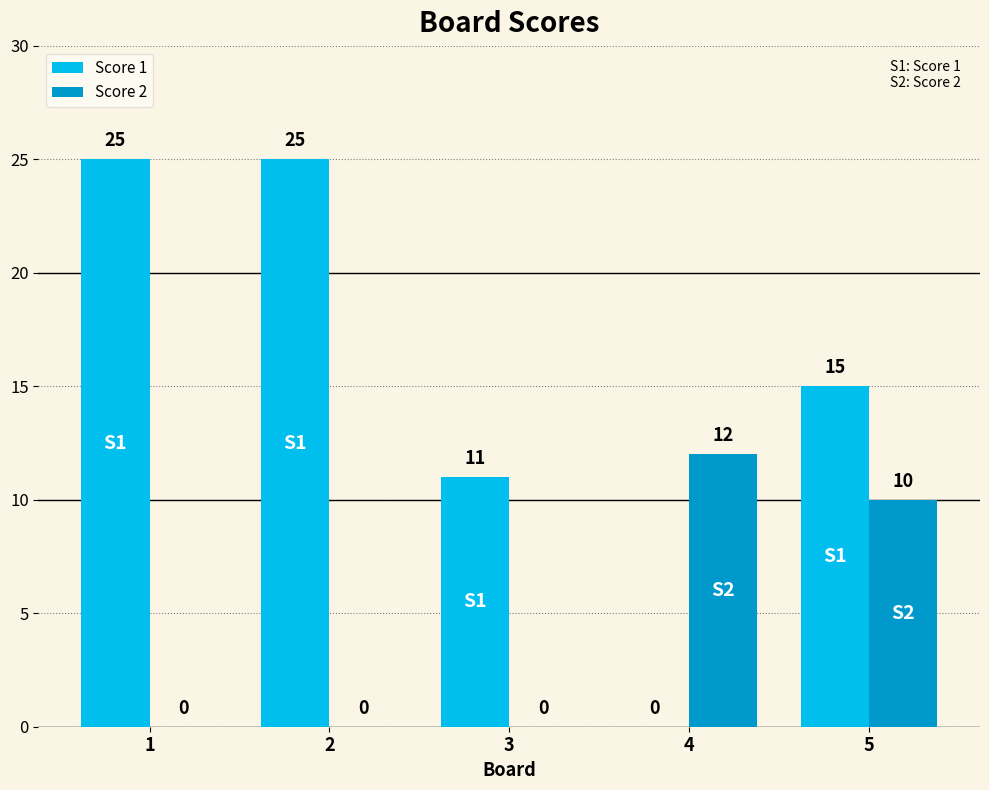

What is the average value of the Score 1 series?

15